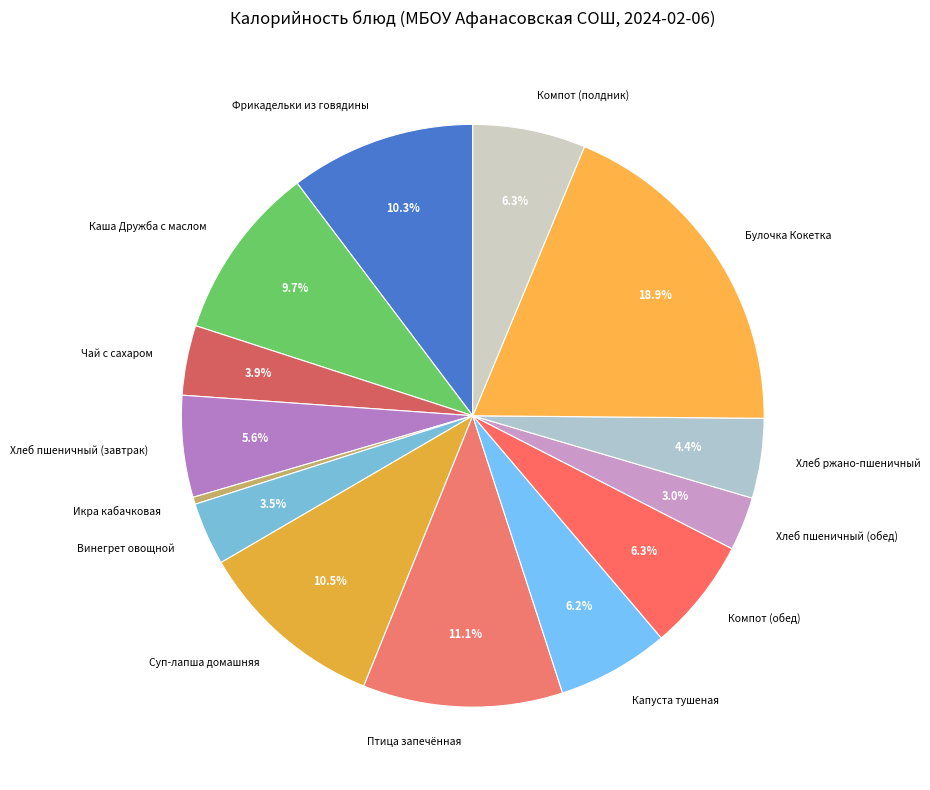

Which category has the smallest portion of the pie?

Икра кабачковая